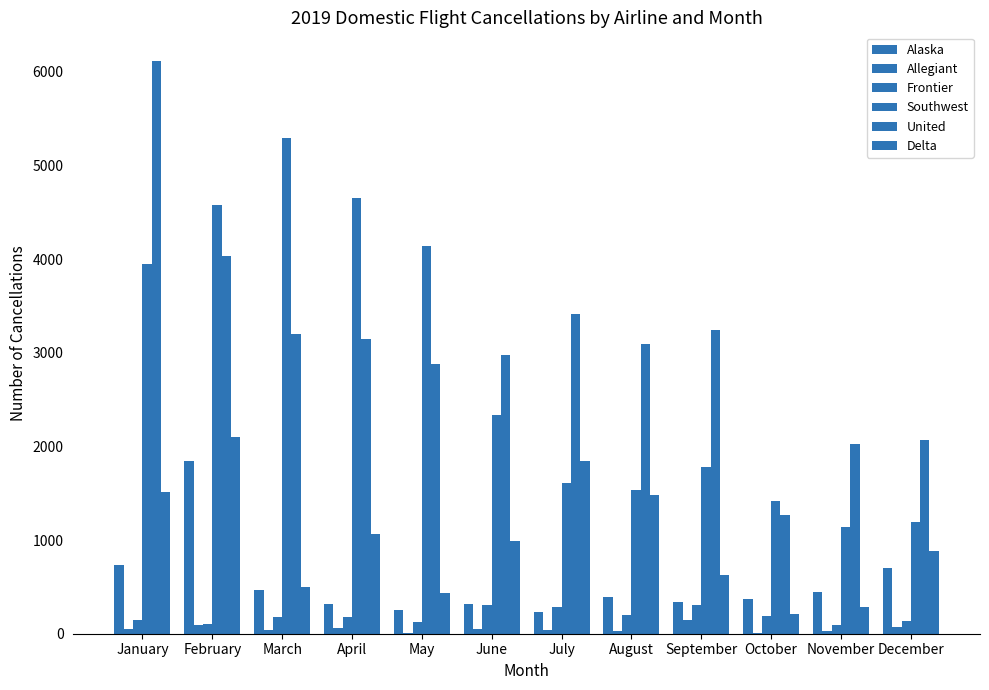

What is the maximum value for Southwest?

5294